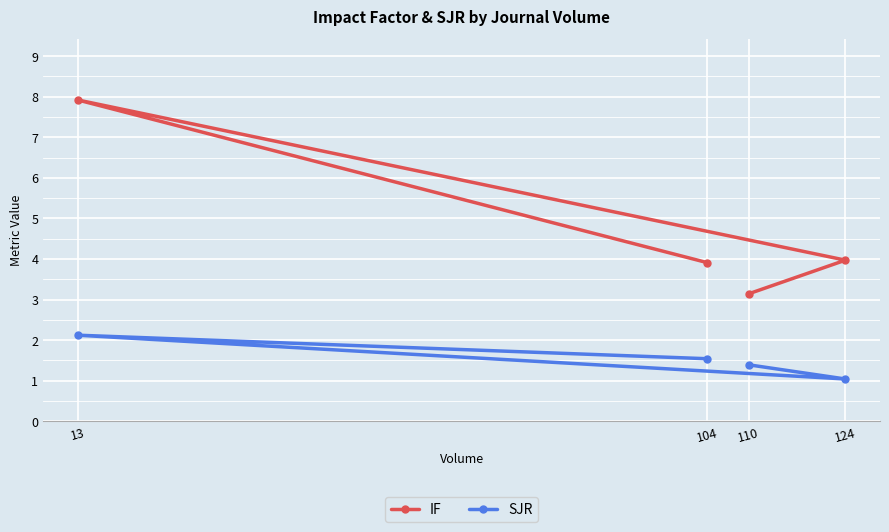

Rank the categories by IF value from lowest to highest.

110, 104, 124, 13